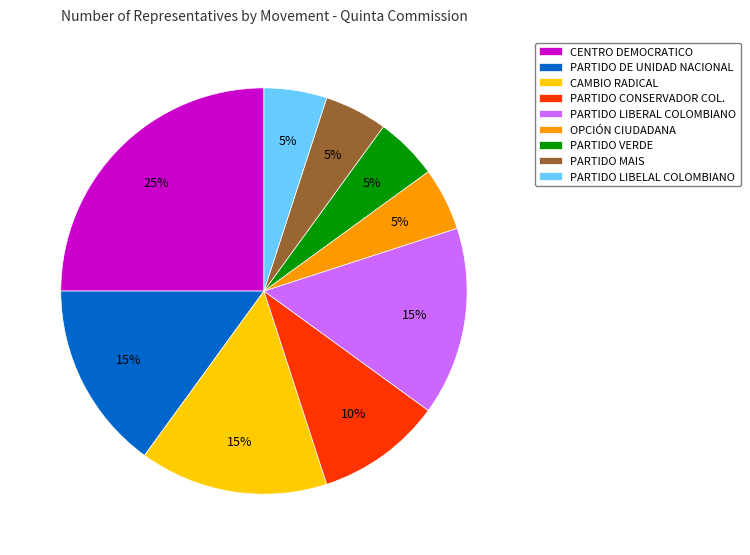

How many slices are in this pie chart?

9